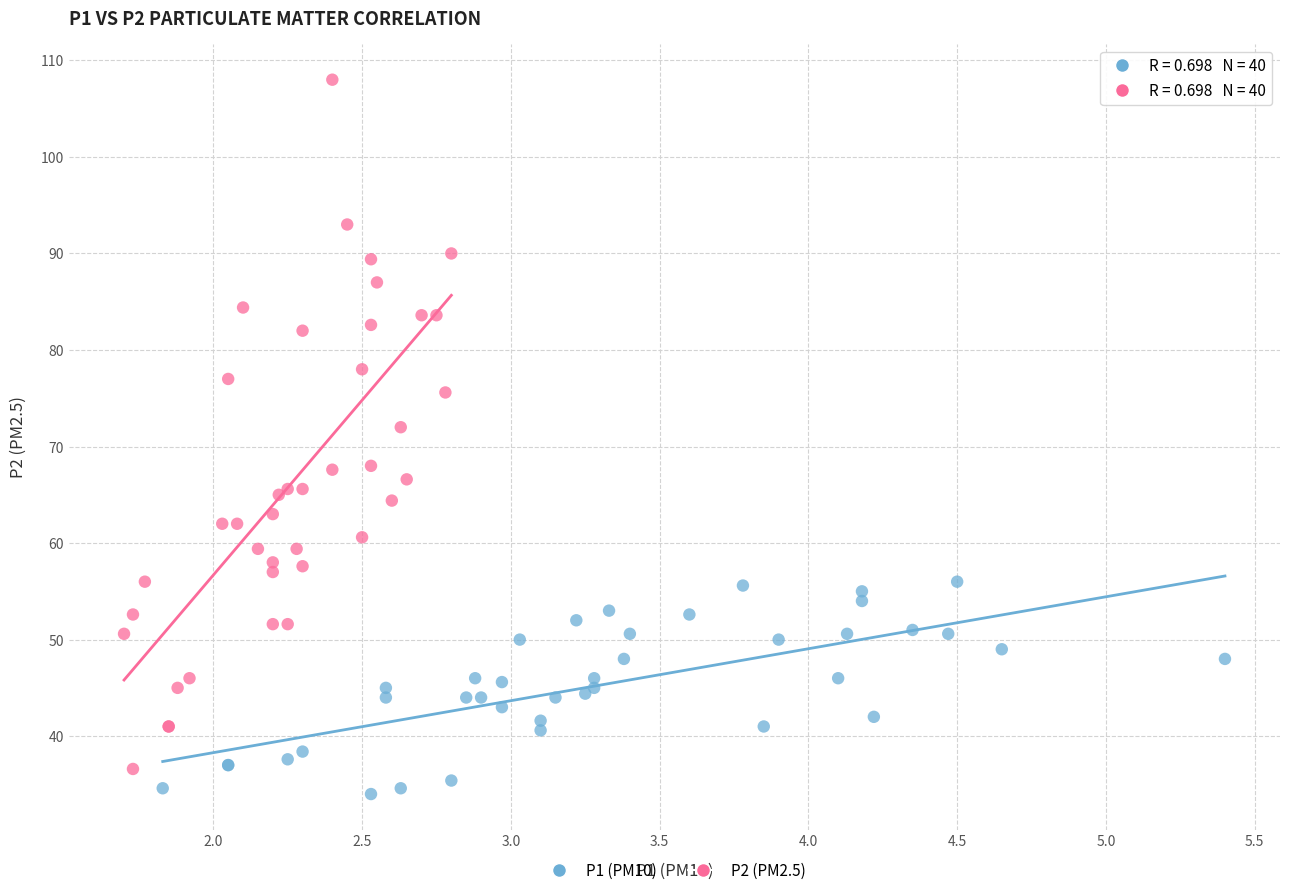

Which series contains the highest Y value?

P2 (PM2.5)